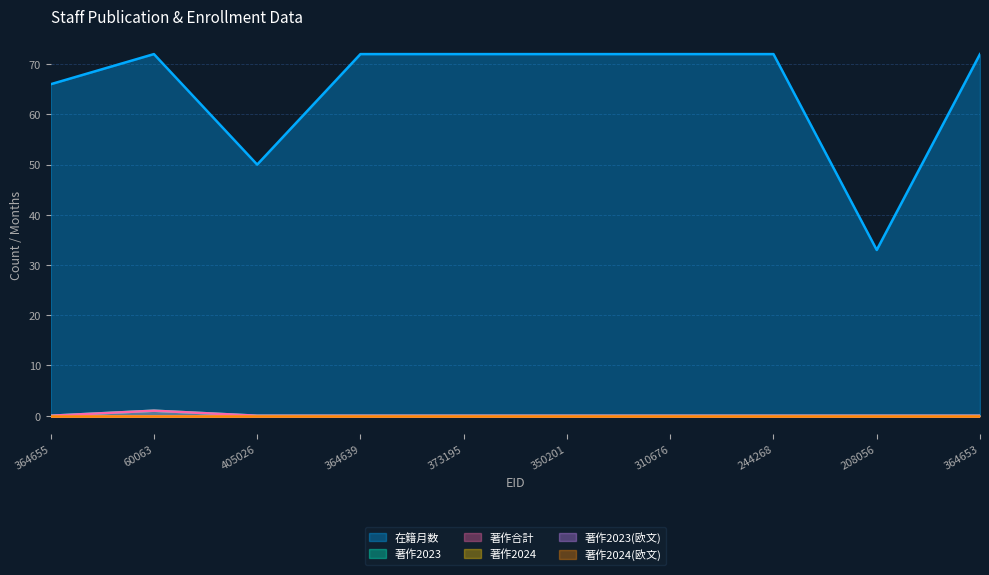

What is the difference between the 在籍月数 values at 60063 and 405026?

22